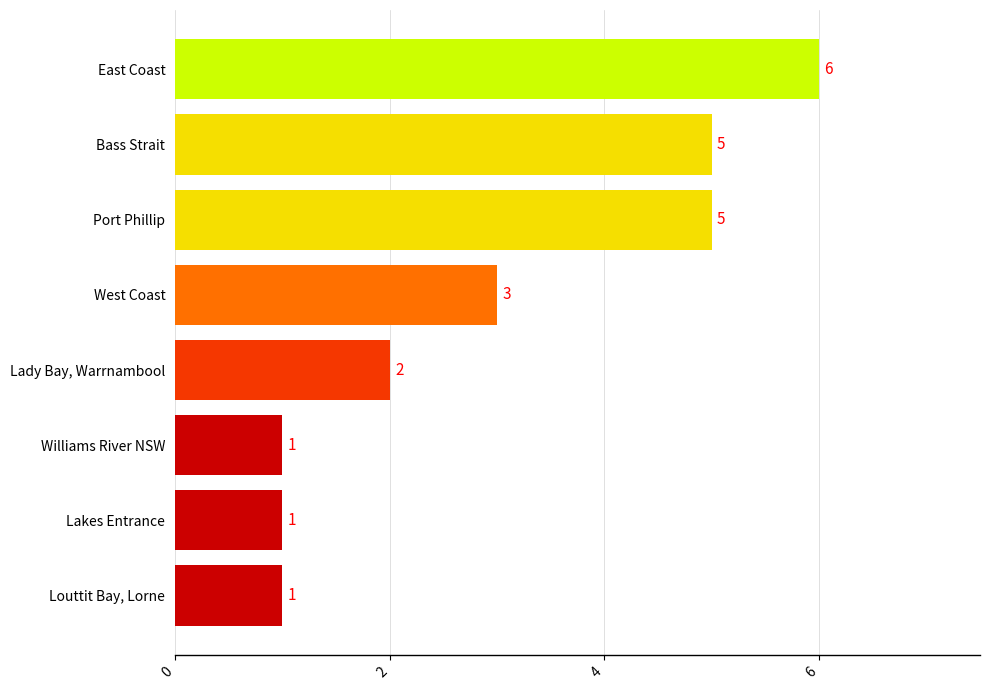

True or false: the data shows 6 at East Coast.

True